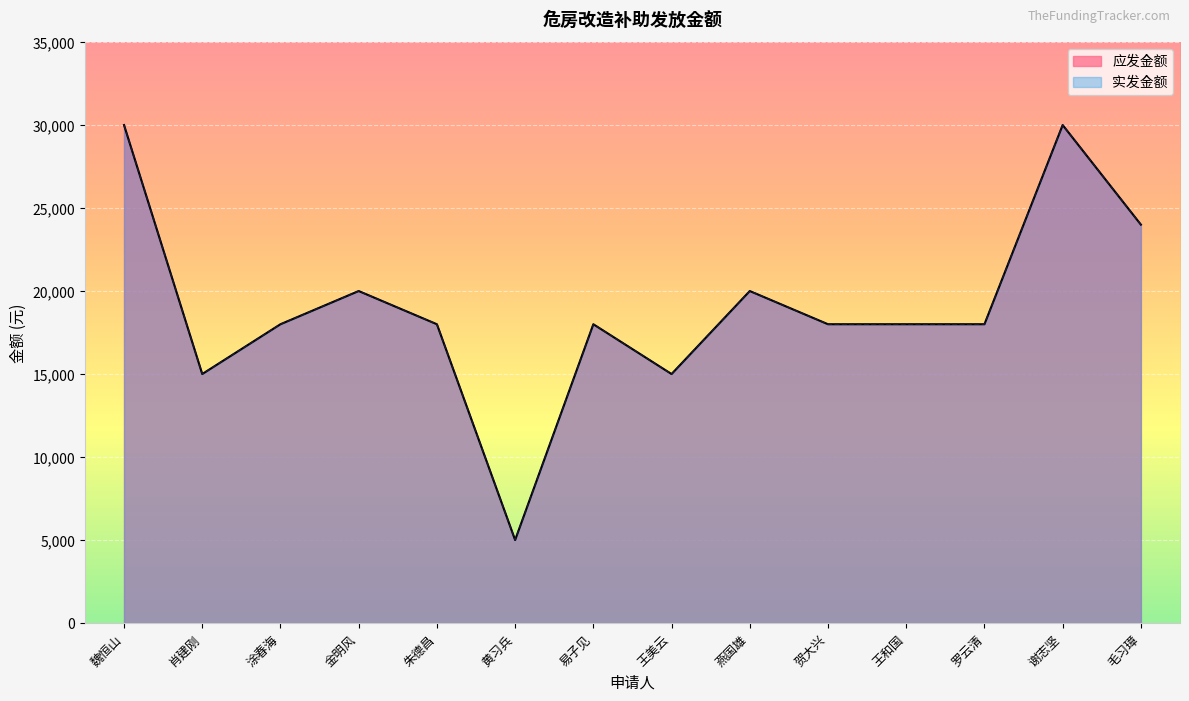

At which label is 实发金额 closest to 17500?

涂春海